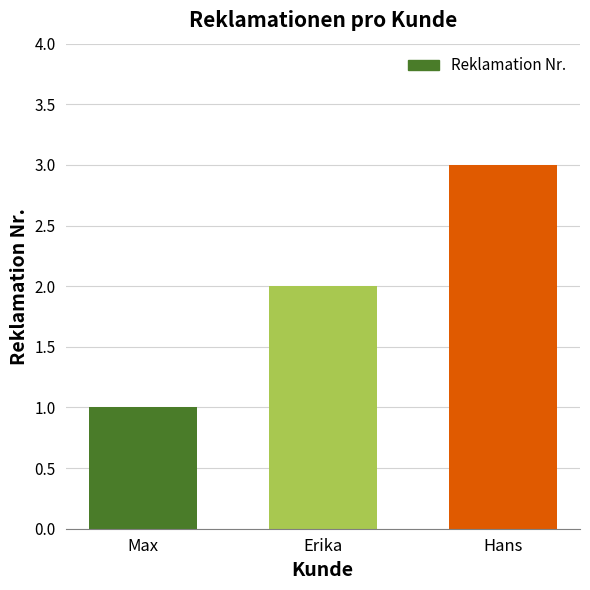

List the labels in order of value, largest first.

Hans, Erika, Max